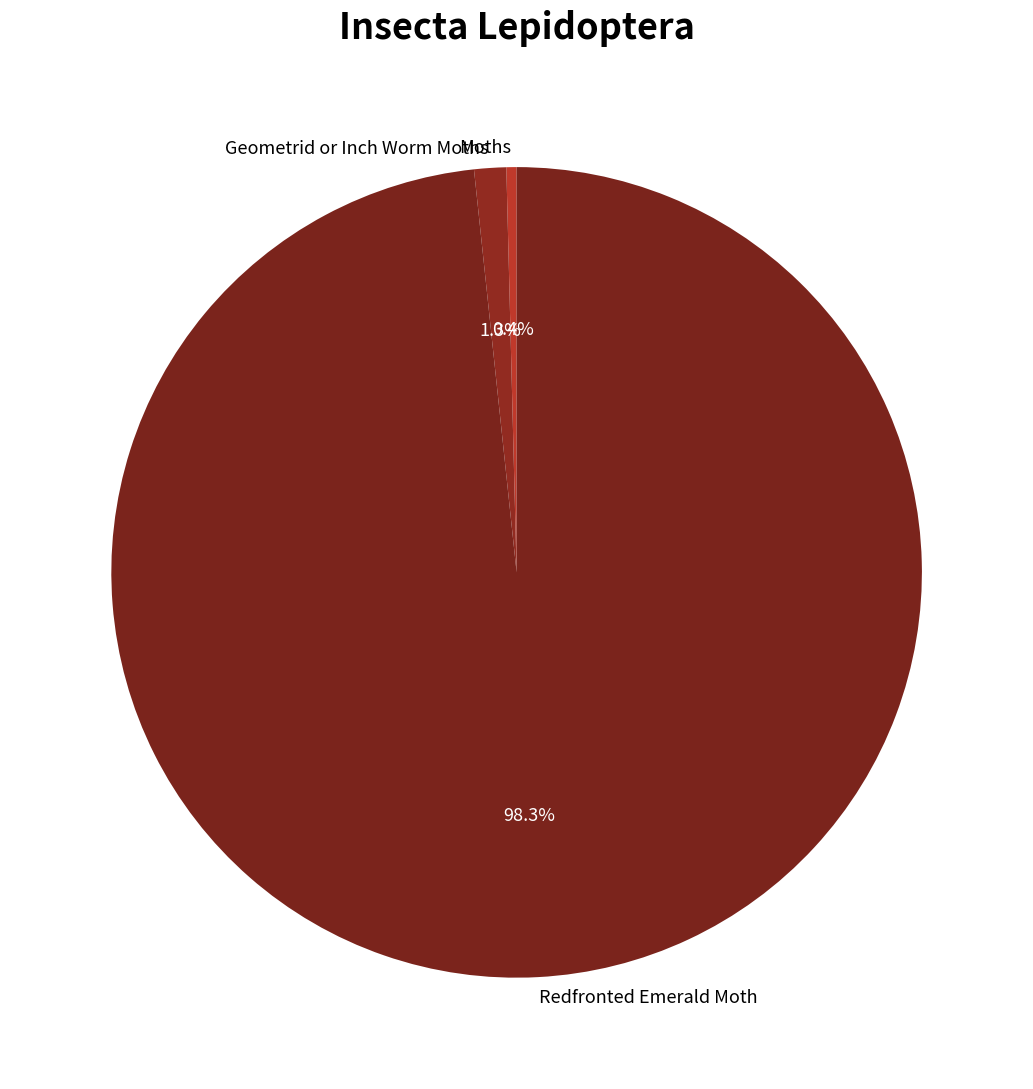

Which slice is the smallest?

Moths